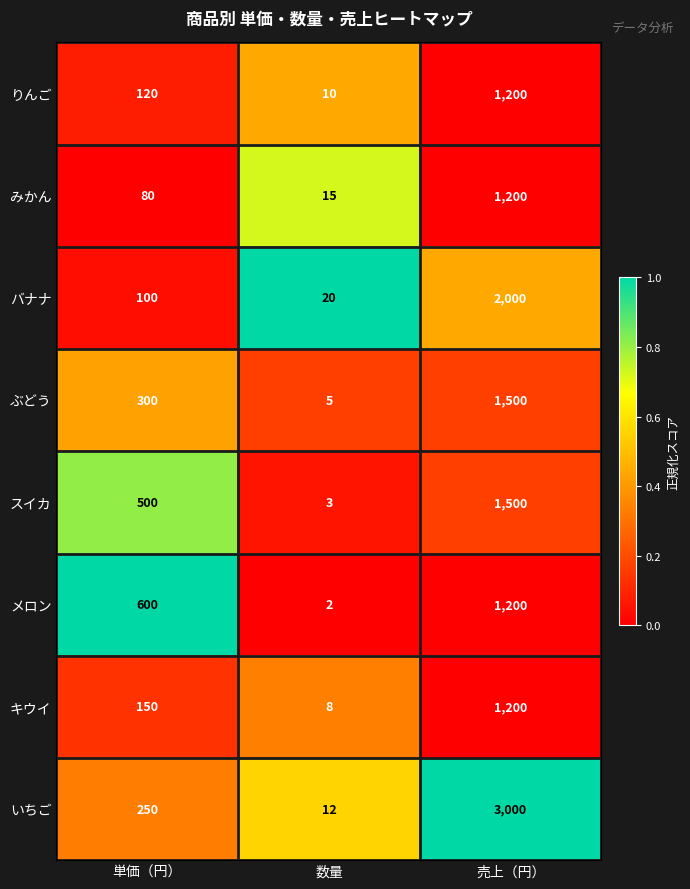

What is the average value of the りんご series?

443